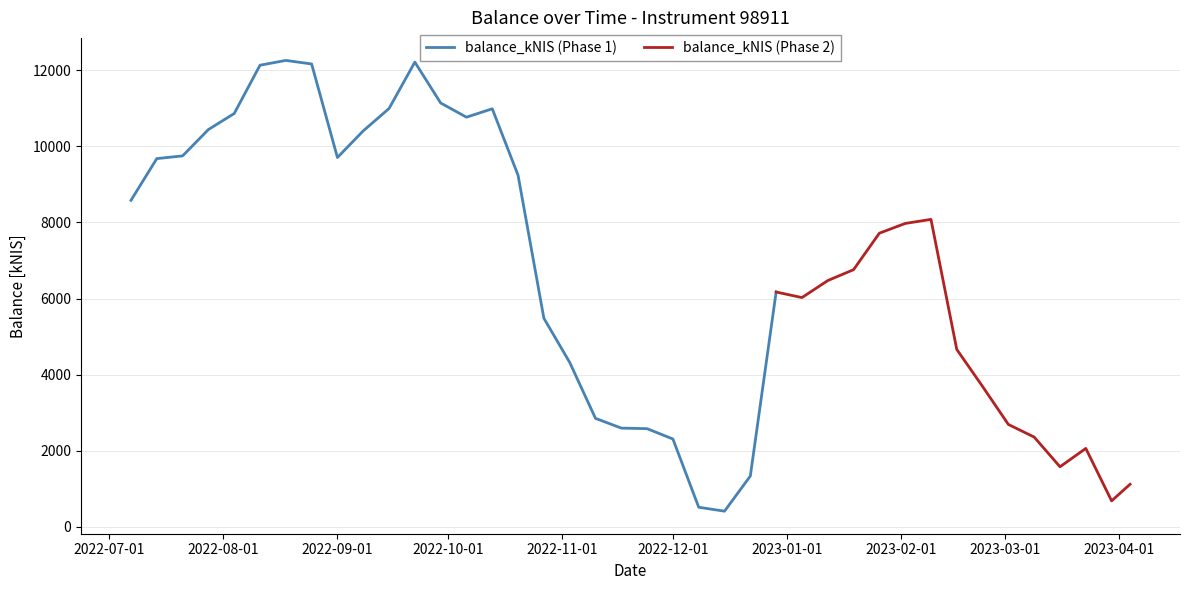

List the labels in order of value, smallest first.

2022-12-15, 2022-12-08, 2023-03-30, 2023-04-04, 2022-12-22, 2023-03-16, 2023-03-23, 2022-12-01, 2023-03-09, 2022-11-24, 2022-11-17, 2023-03-02, 2022-11-10, 2023-02-23, 2022-11-03, 2023-02-16, 2022-10-27, 2023-01-05, 2022-12-29, 2023-01-12, 2023-01-19, 2023-01-26, 2023-02-02, 2023-02-09, 2022-07-07, 2022-10-20, 2022-07-14, 2022-09-01, 2022-07-21, 2022-09-08, 2022-07-28, 2022-10-06, 2022-08-04, 2022-10-13, 2022-09-15, 2022-09-29, 2022-08-11, 2022-08-25, 2022-09-22, 2022-08-18